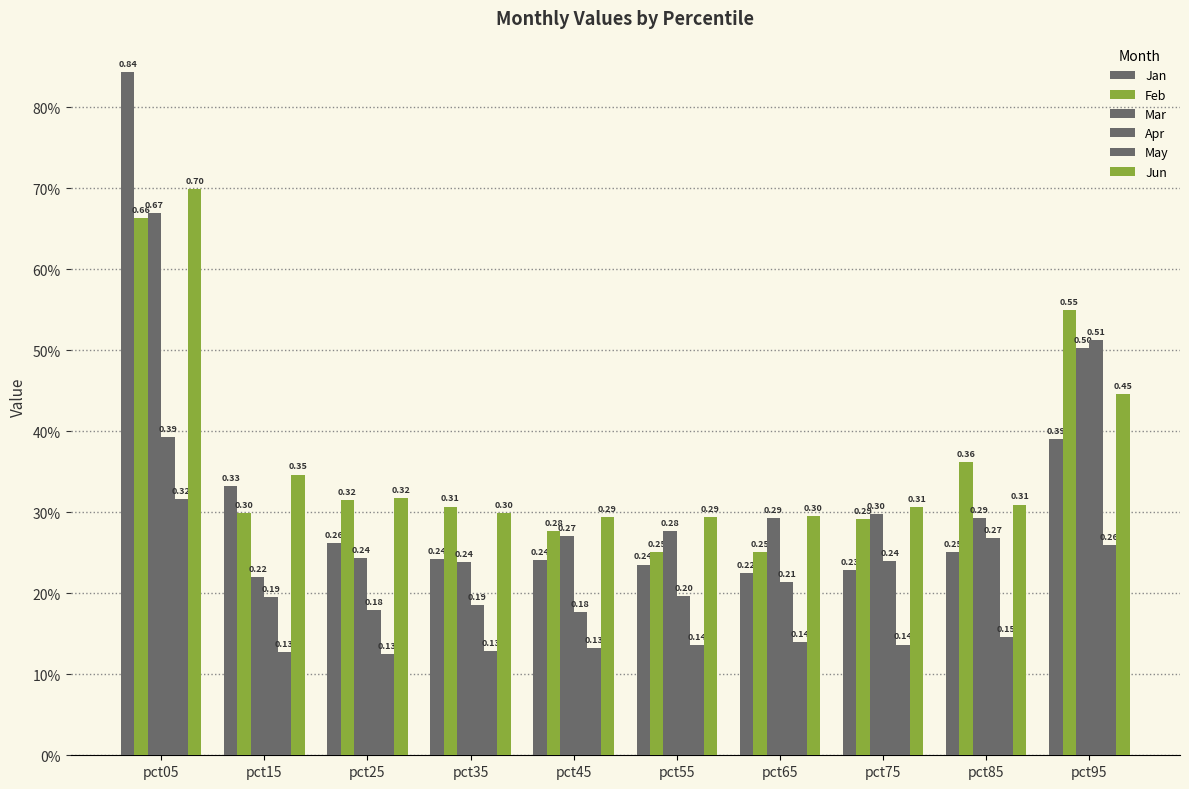

Which series has the largest range (max minus min)?

Jan